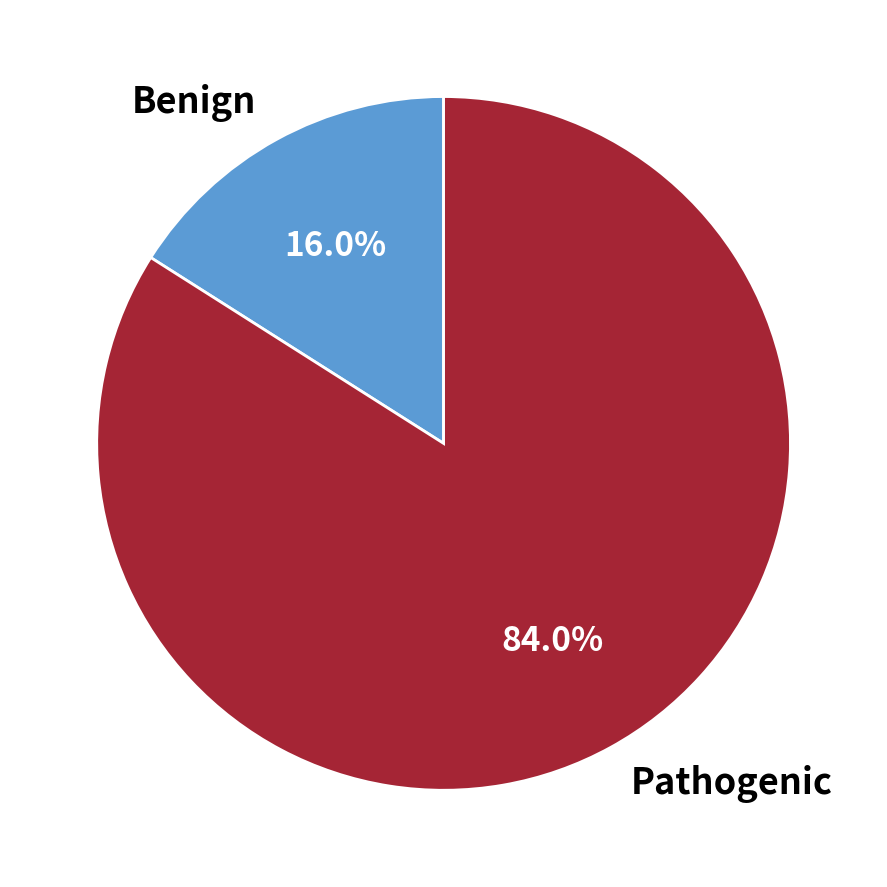

How many segments does this pie chart have?

2